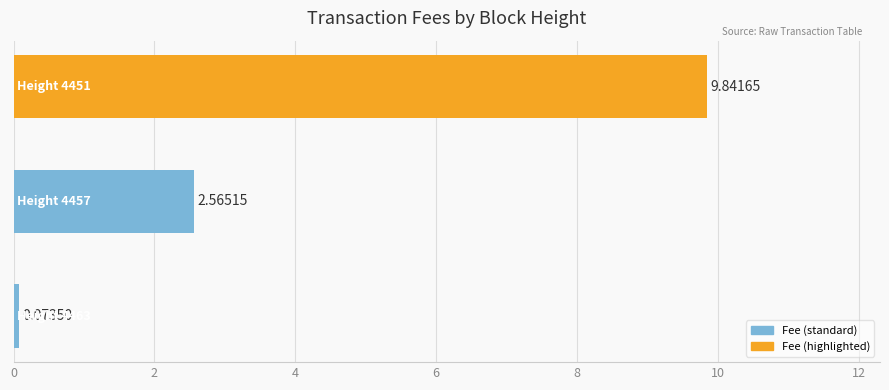

What is the average value?

4.2